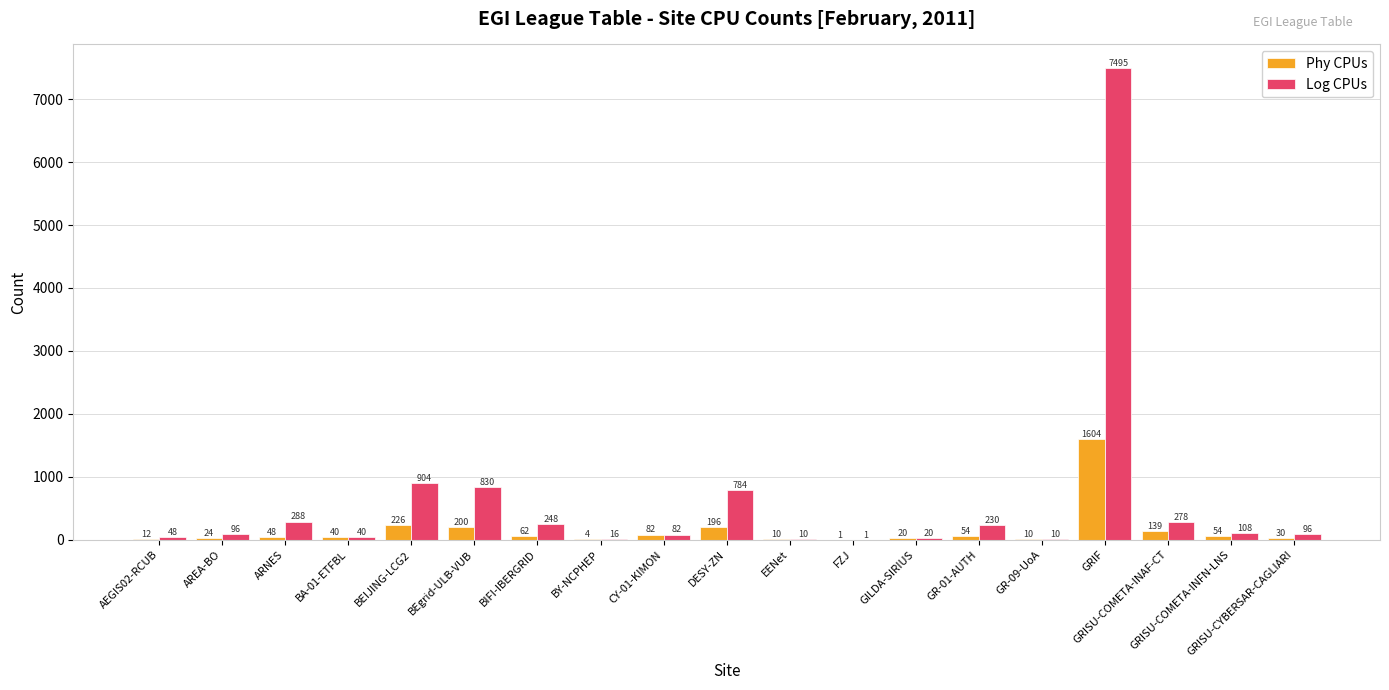

How many groups of bars are there?

19